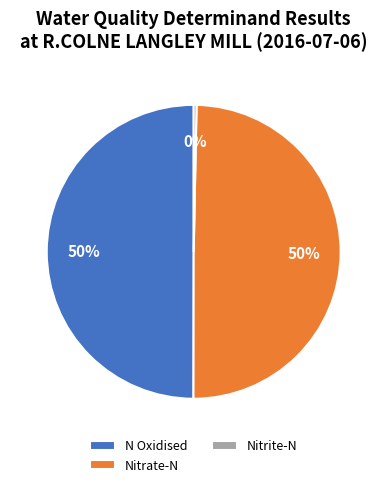

Which category has the smallest portion of the pie?

Nitrite-N